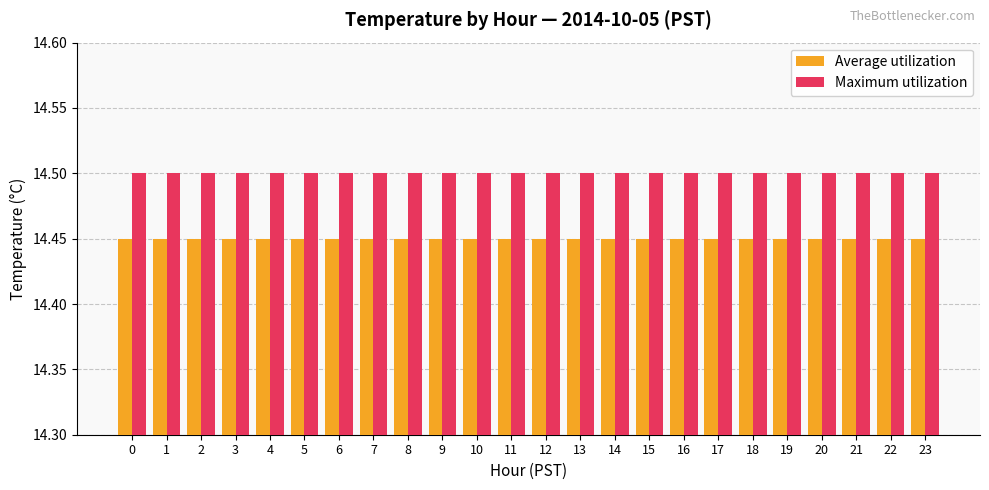

At how many categories does at least one series exceed 14?

24